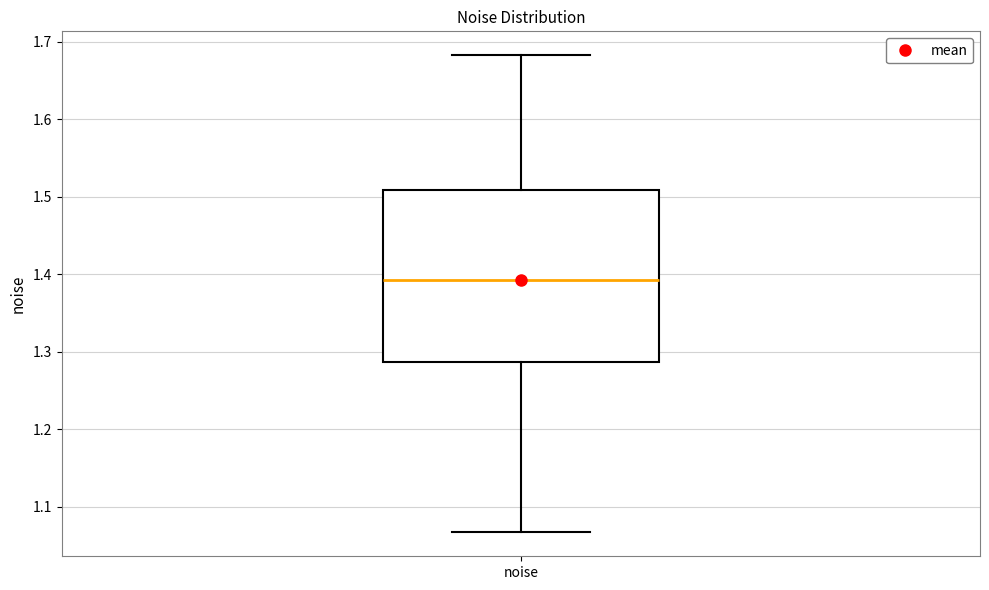

Read this box plot against the y-axis: the position of the median line, the range covered by the box, and the ends of both whiskers. The values are not printed on the chart, so give them approximately, as read against the axis.

median 1.39, box 1.29 to 1.51, whiskers 1.07 to 1.68